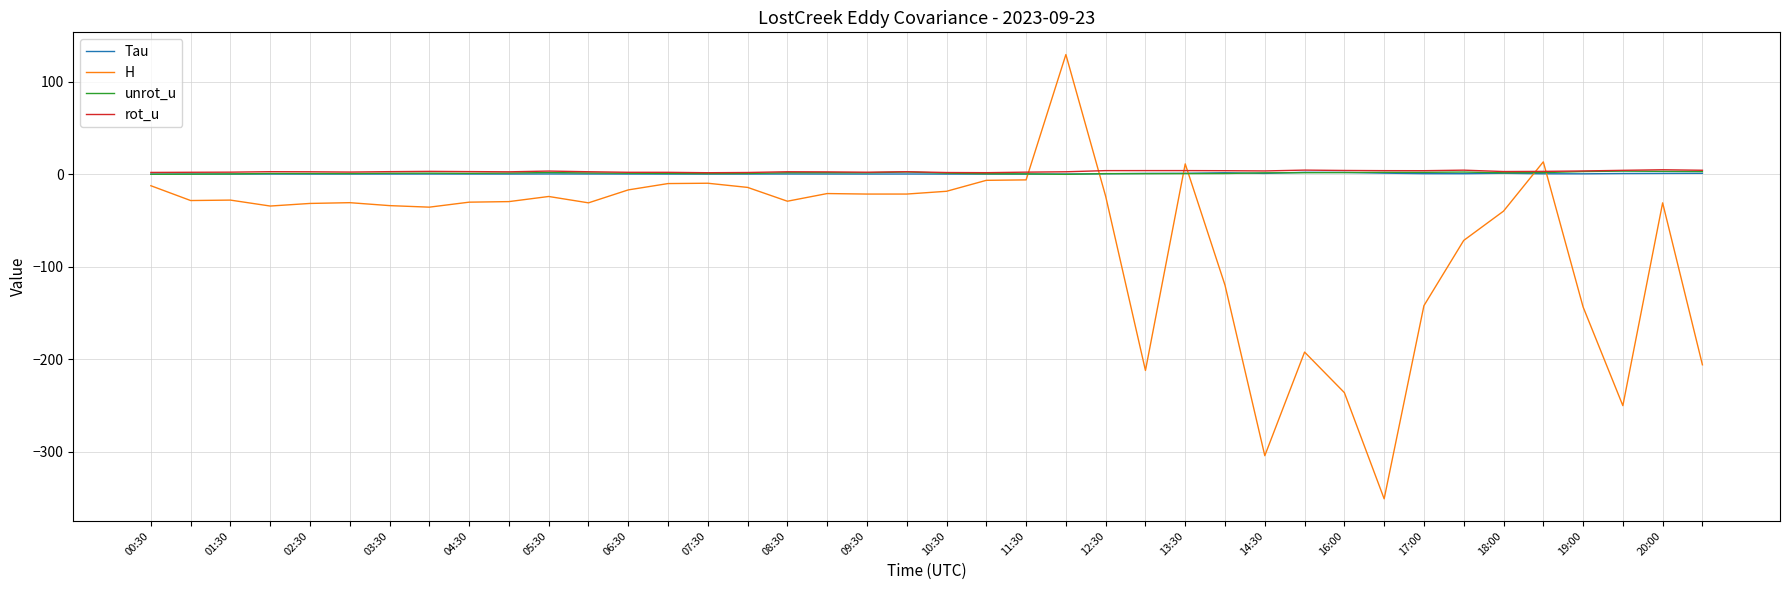

Which series ends up on top after the final intersection of H and Tau?

Tau